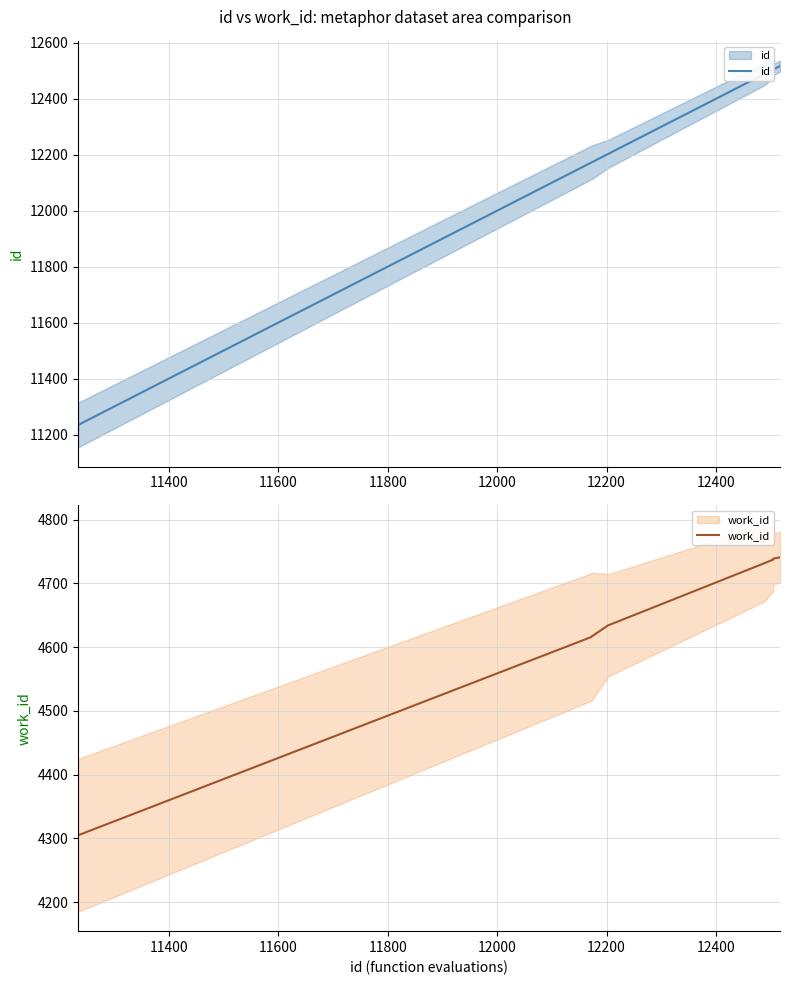

Count the number of categories in the chart.

10